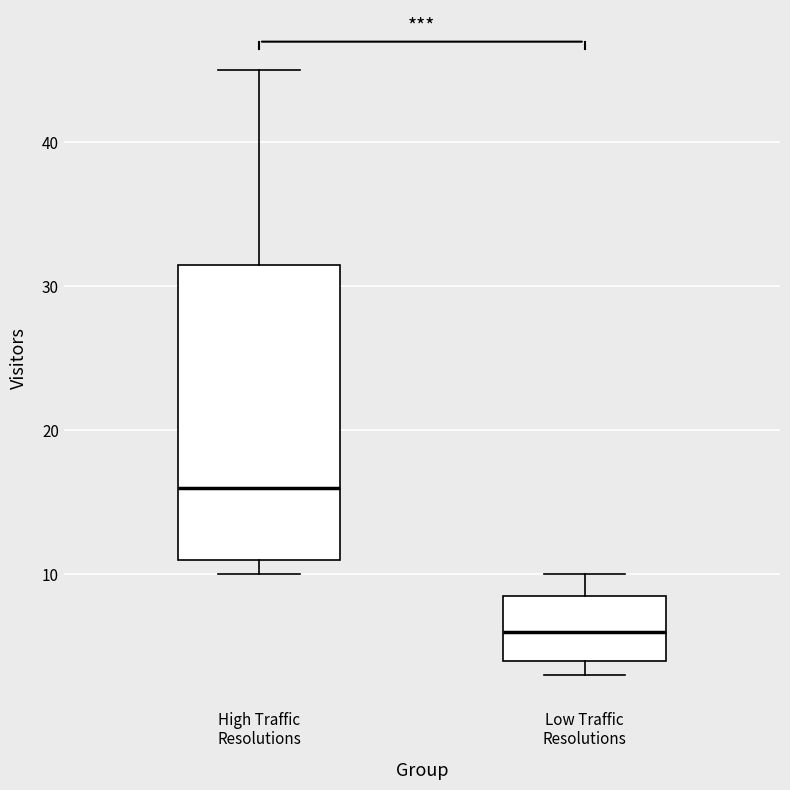

Where is the lower edge of the box for Low Traffic Resolutions on the y-axis? The values are not printed on the chart, so give them approximately, as read against the axis.

4